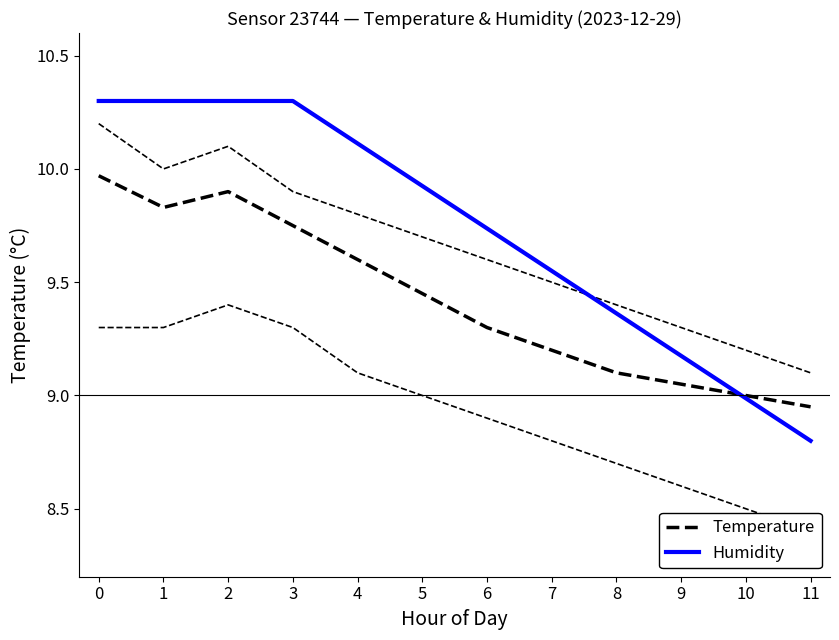

List the series in order of their overall mean, highest first.

Humidity, Temperature